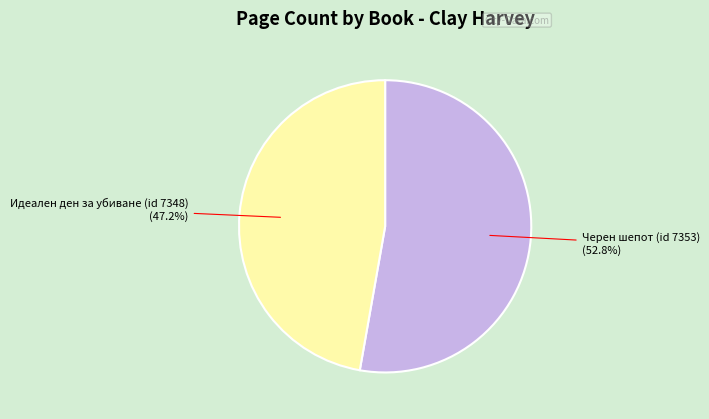

Does any single category account for the majority?

Yes